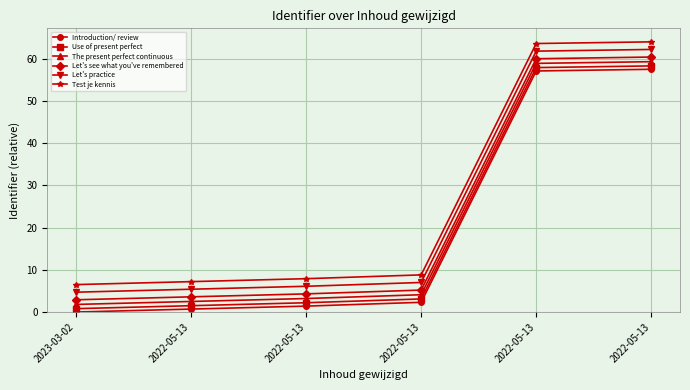

How many series are shown in this chart?

6